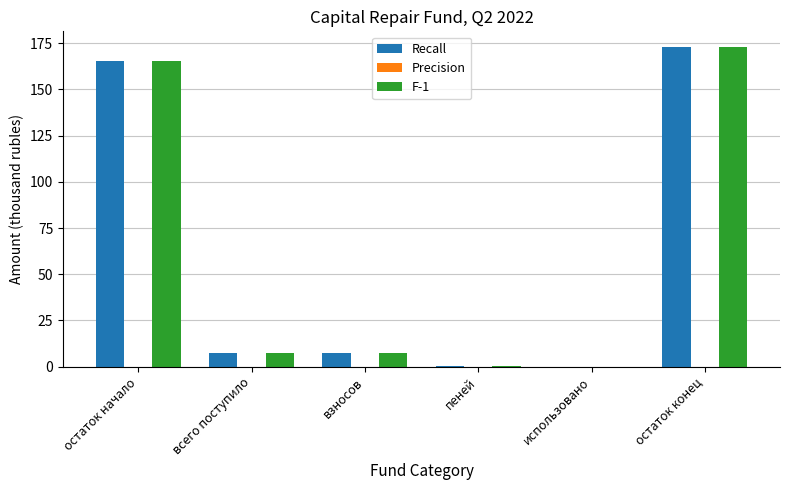

What value does the Recall series have at остаток конец?

172.7